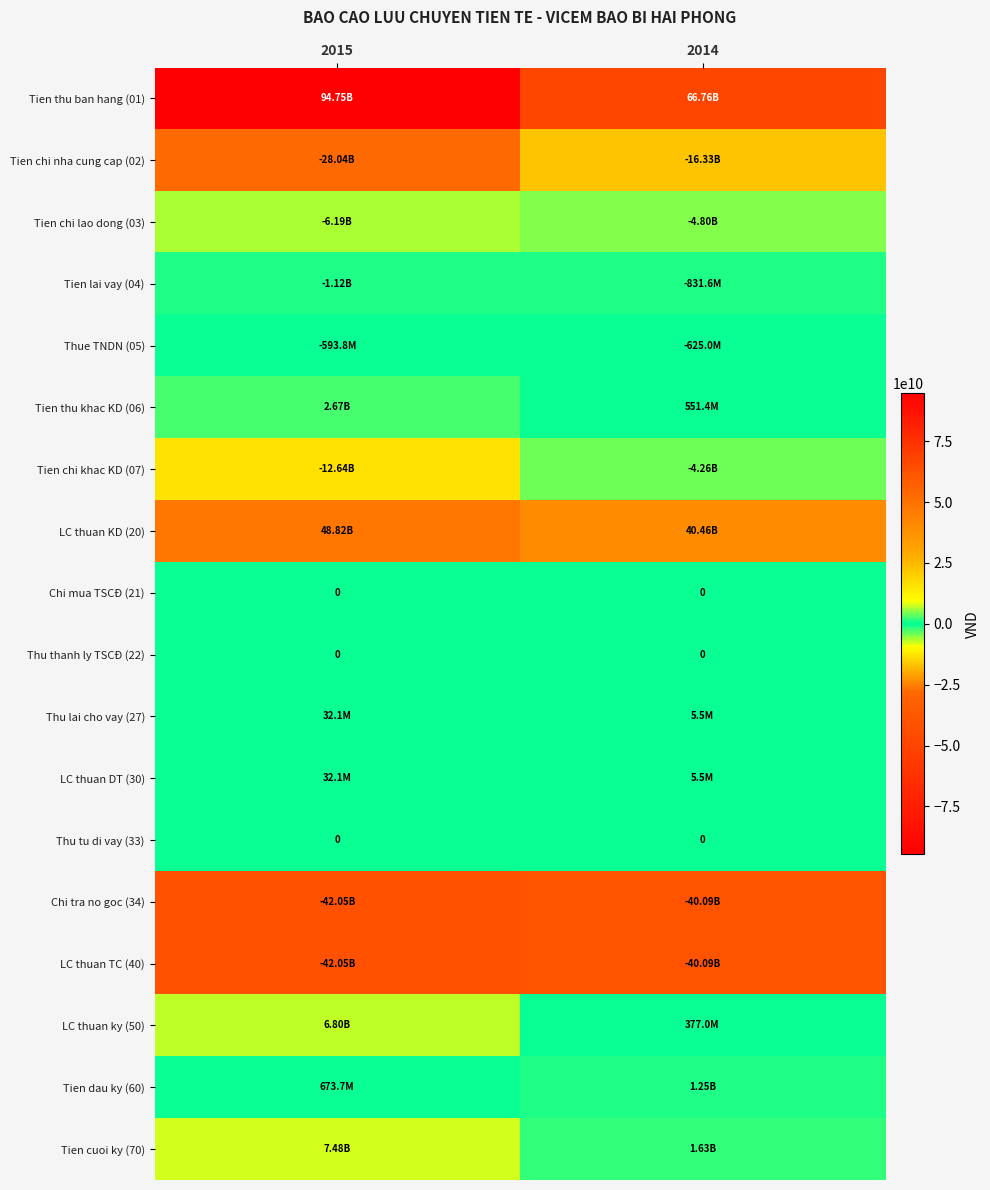

Rank the series by their maximum value, from lowest to highest.

Chi tra no goc (34), LC thuan TC (40), Tien chi nha cung cap (02), Tien chi lao dong (03), Tien chi khac KD (07), Tien lai vay (04), Thue TNDN (05), Chi mua TSCĐ (21), Thu thanh ly TSCĐ (22), Thu tu di vay (33), Thu lai cho vay (27), LC thuan DT (30), Tien dau ky (60), Tien thu khac KD (06), LC thuan ky (50), Tien cuoi ky (70), LC thuan KD (20), Tien thu ban hang (01)